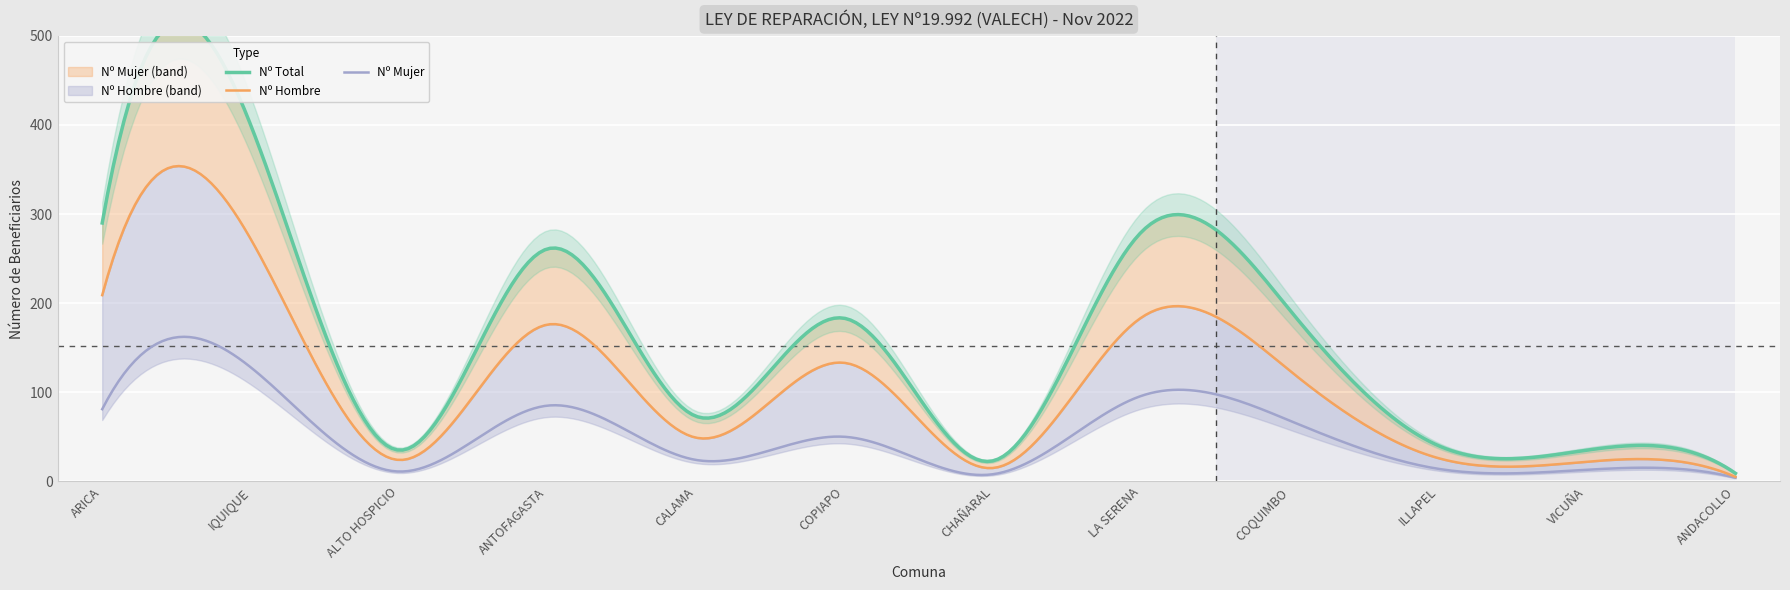

Is it true that Nº Hombre equals 26 at ILLAPEL?

True